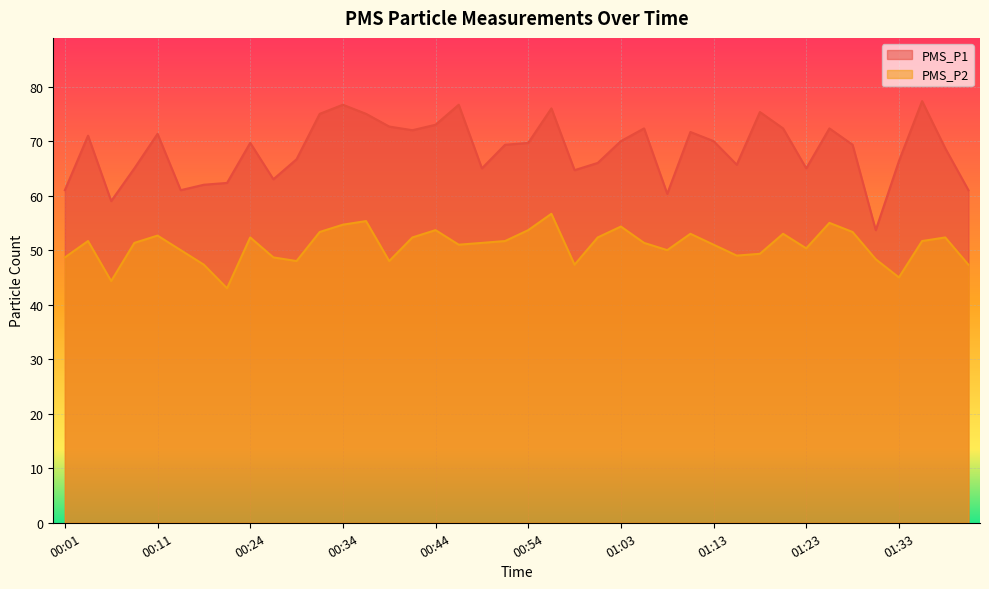

Rank the series at 00:49 from lowest to highest value.

PMS_P2, PMS_P1